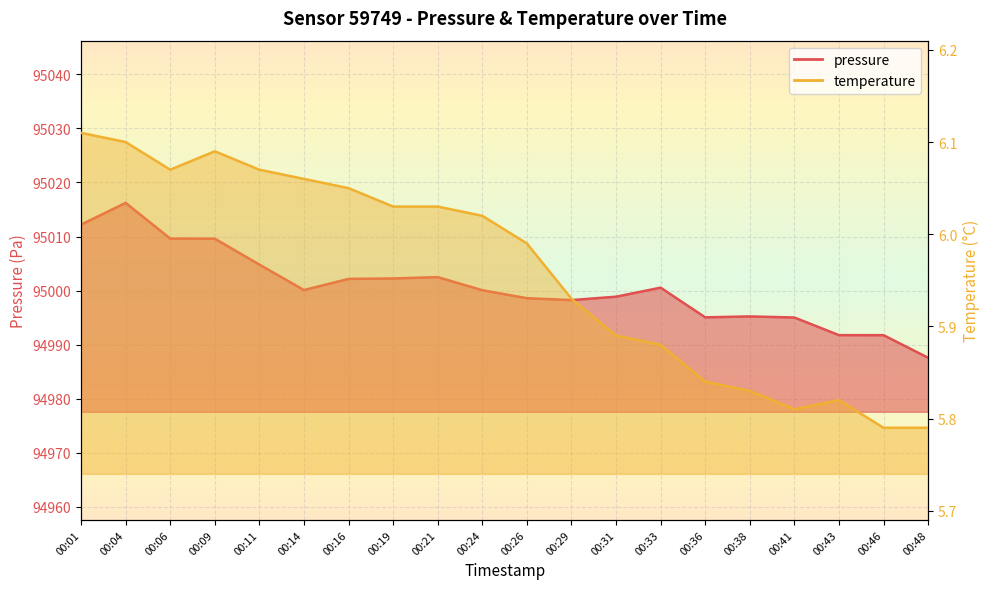

Where is the first local maximum for temperature?

00:09